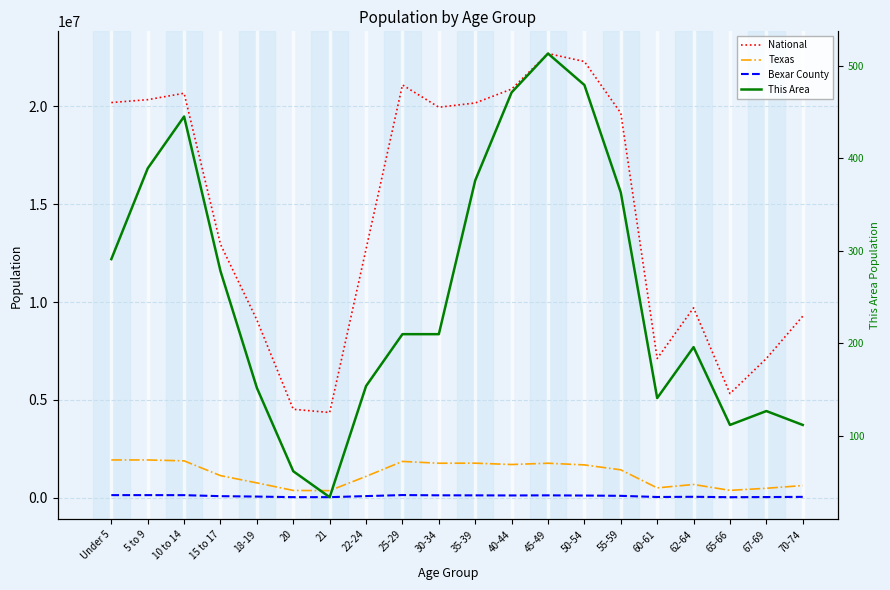

How many data points in Bexar County are less than 93957?

10